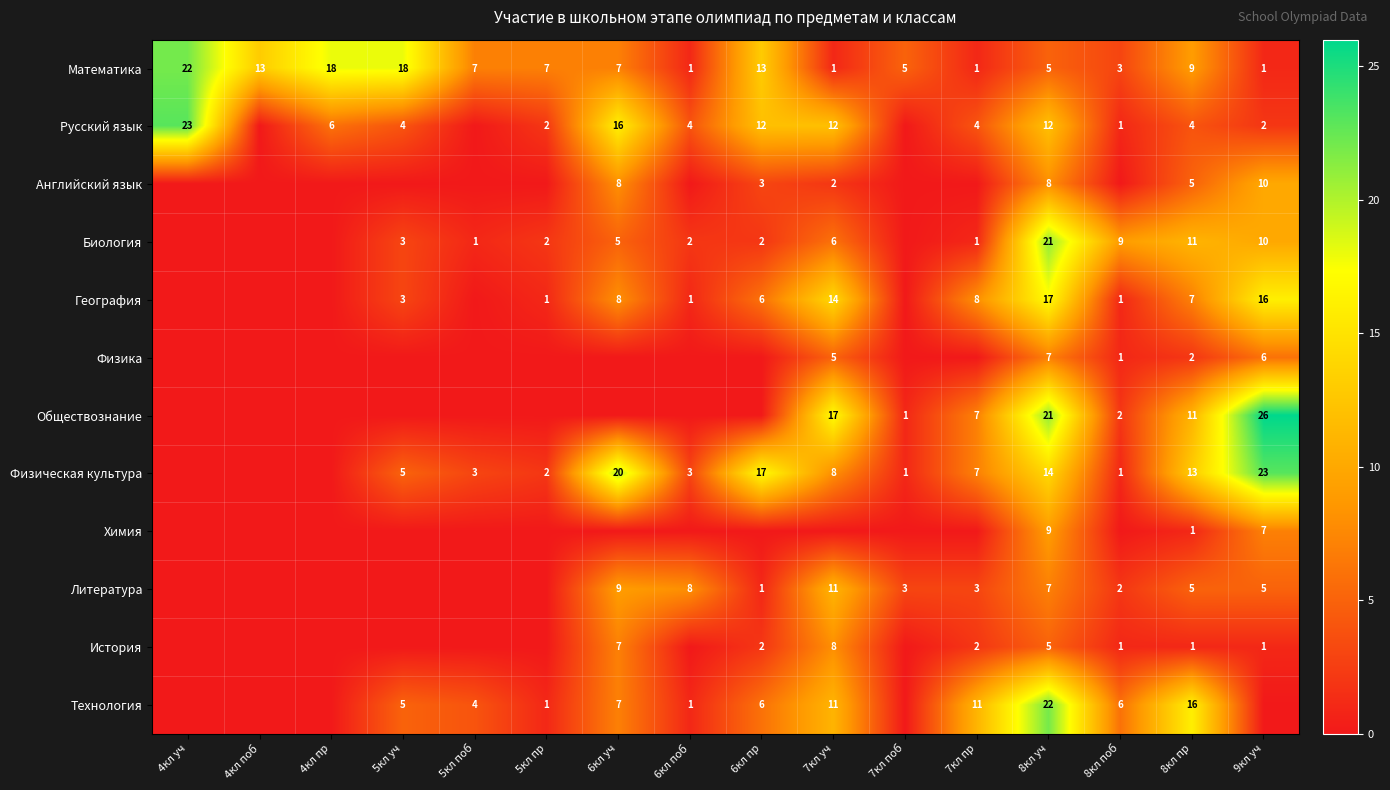

At which category is the sum across all series the highest?

8кл уч